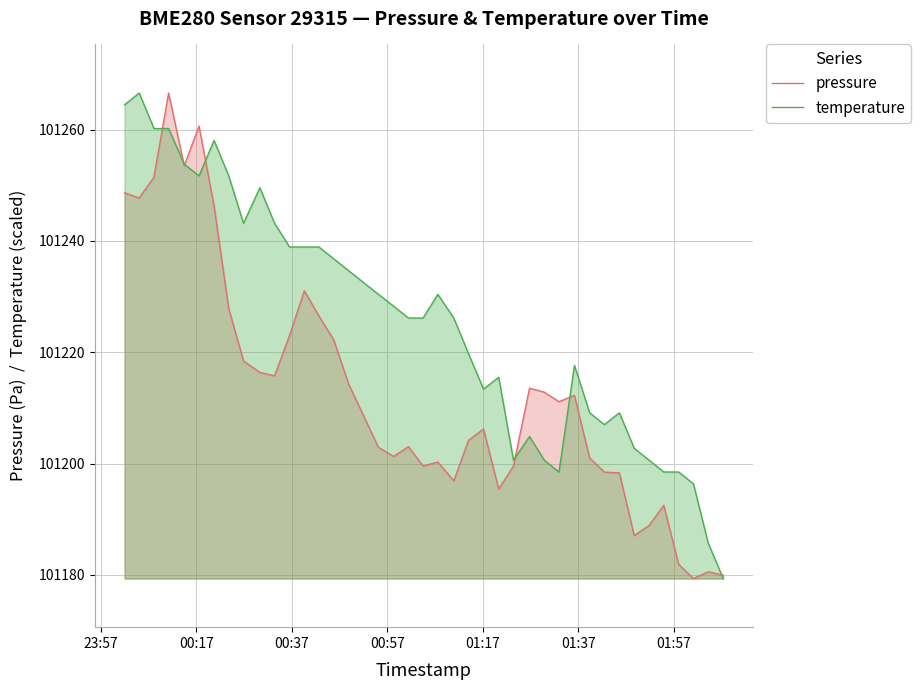

What is the sum of all pressure values?

4048517.6